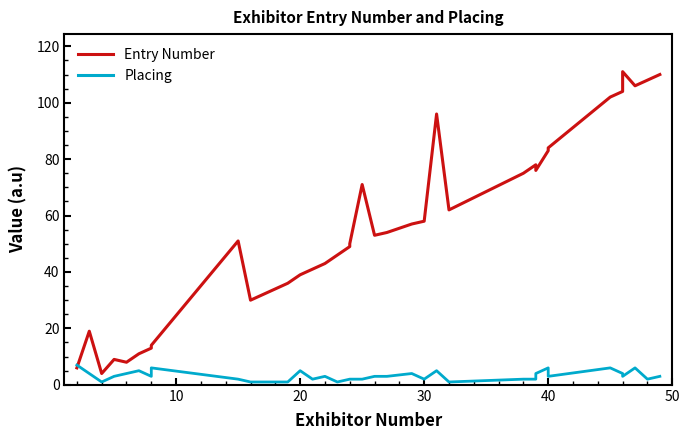

True or false: Placing has a value of 3 at 34.

False